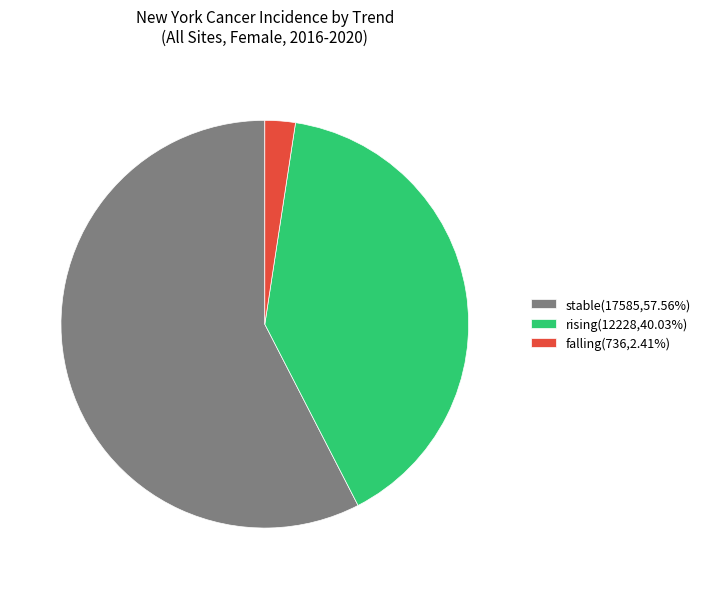

Approximately how many times larger is the value at stable compared to rising?

1.4